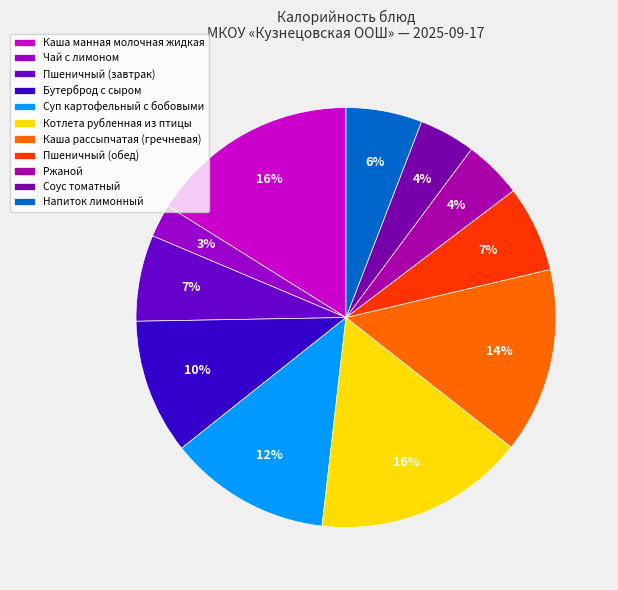

Do Каша манная молочная жидкая and Суп картофельный с бобовыми together represent more than half of the pie?

No